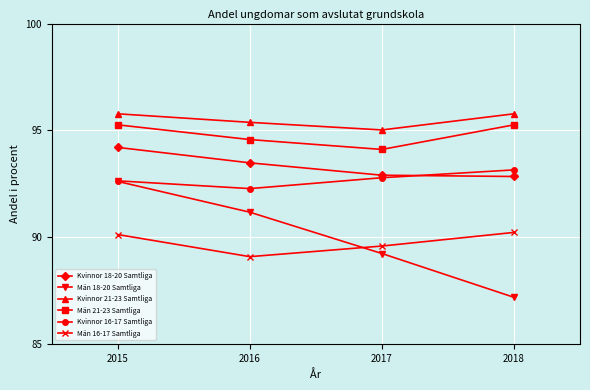

Does the chart have visible grid lines?

Yes